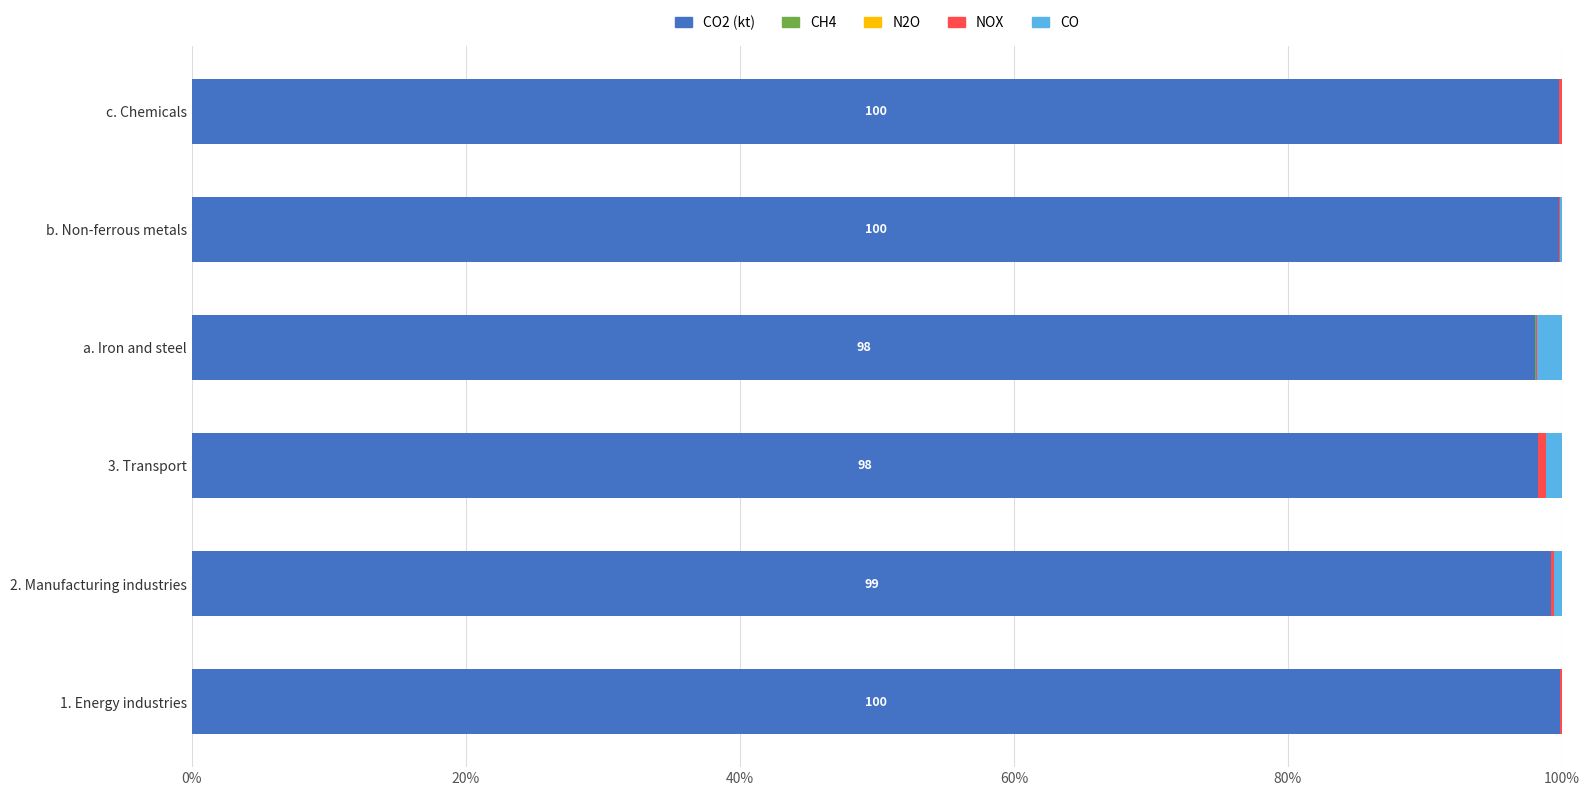

How many categories are shown in the chart?

6